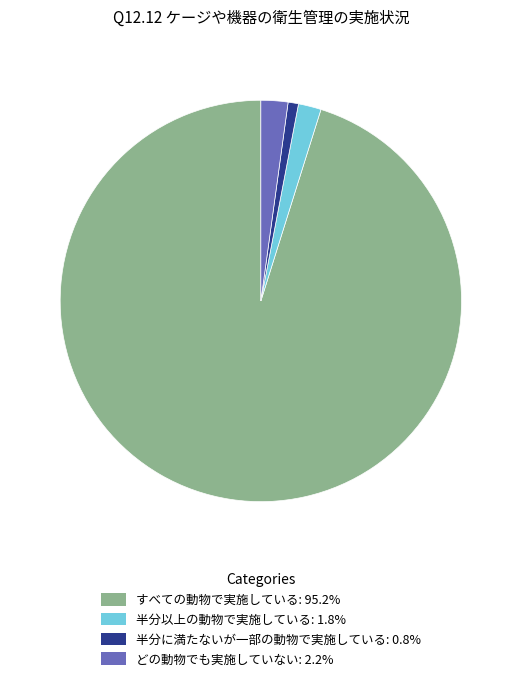

Is there any slice that represents more than half of the pie?

Yes